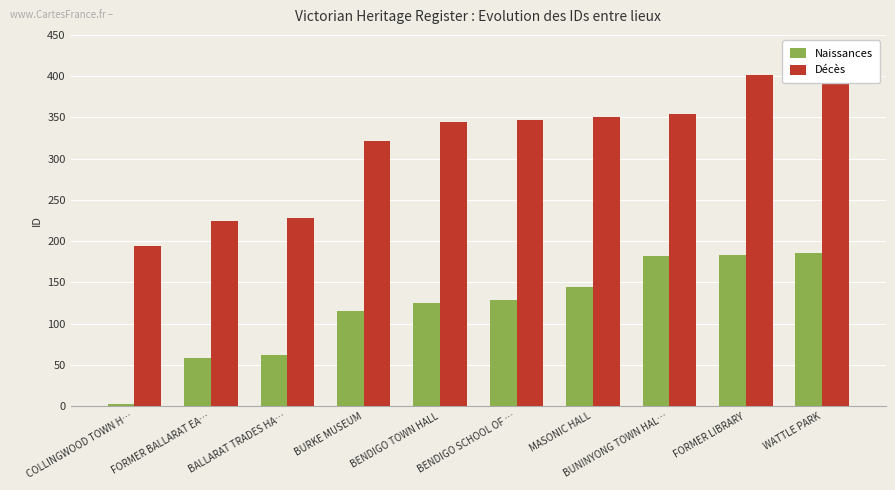

What is the maximum value shown in the chart?

415